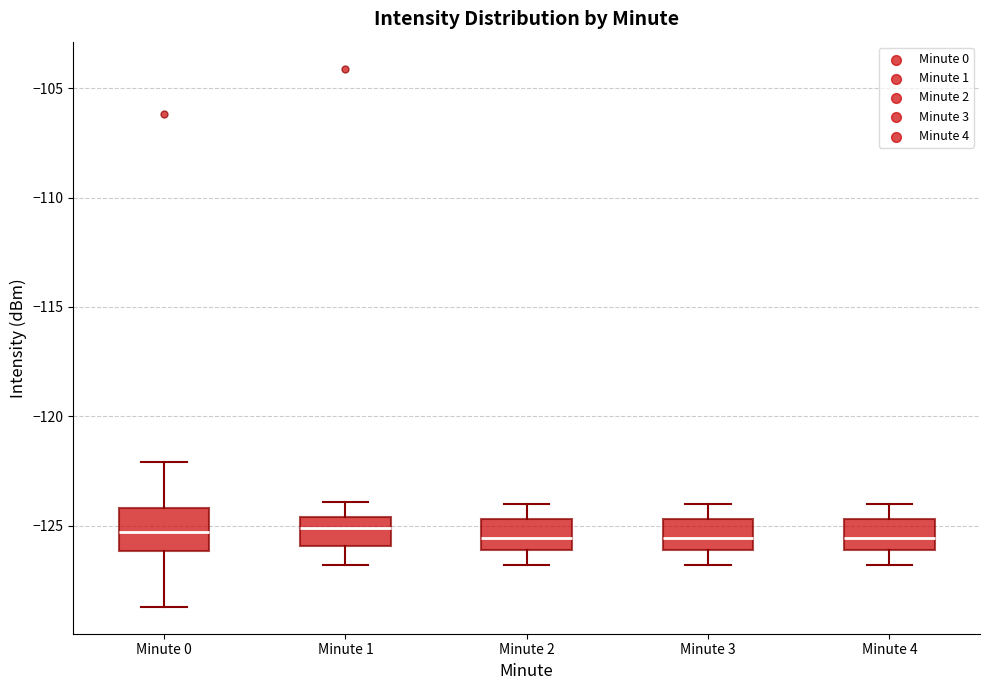

Reading left to right, read every box against the y-axis: the position of its median line, the range the box covers, and the ends of its whiskers. The values are not printed on the chart, so give them approximately, as read against the axis.

Minute 0: median -125.5, box -126.0 to -124.0, whiskers -128.5 to -122.0
Minute 1: median -125.0, box -126.0 to -124.5, whiskers -127.0 to -124.0
Minute 2: median -125.5, box -126.0 to -124.5, whiskers -127.0 to -124.0
Minute 3: median -125.5, box -126.0 to -124.5, whiskers -127.0 to -124.0
Minute 4: median -125.5, box -126.0 to -124.5, whiskers -127.0 to -124.0